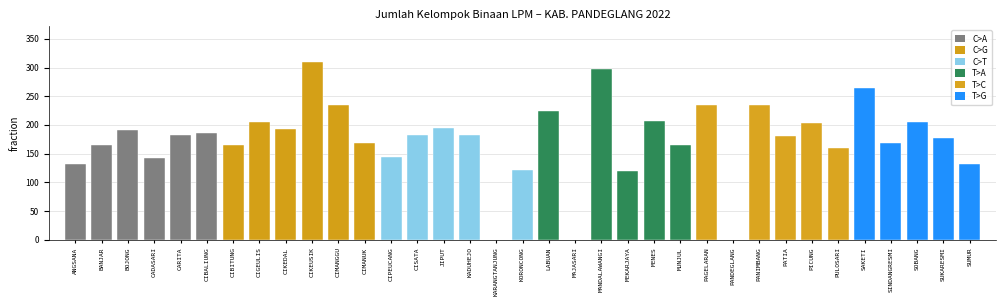

How many data points does each series have?

35